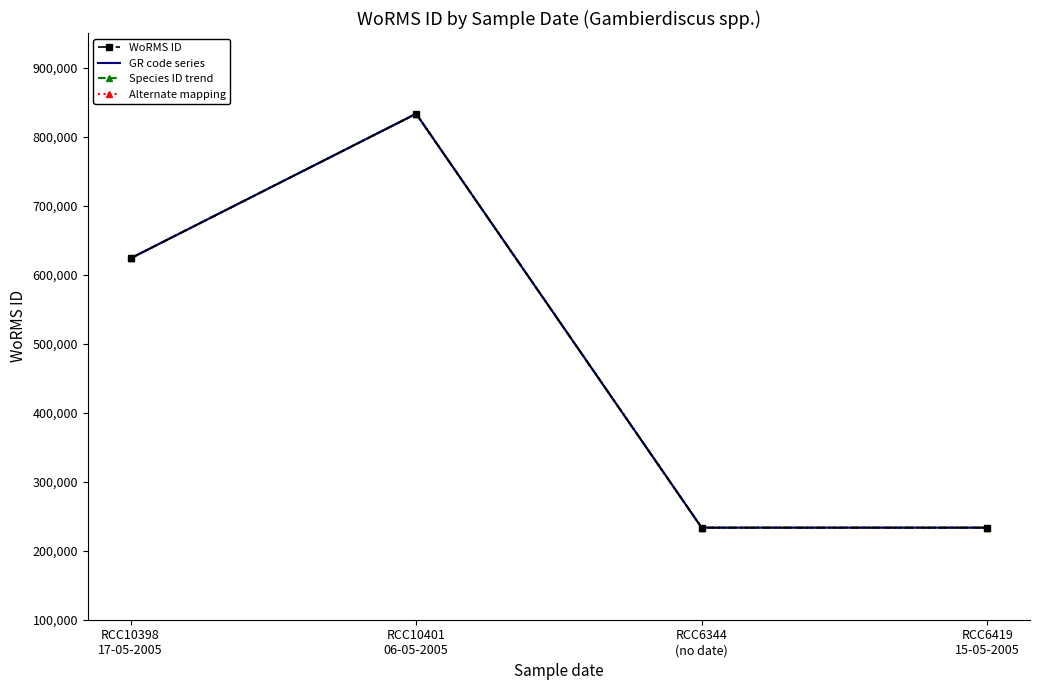

Between RCC6344
(no date) and RCC6419
15-05-2005, which is larger?

RCC6344
(no date)